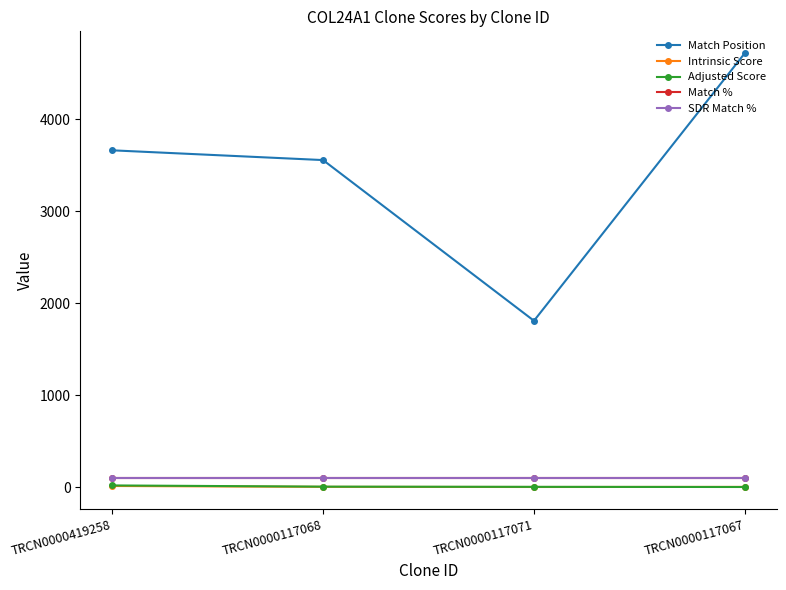

What is the total value across all series at TRCN0000117068?

3769.5